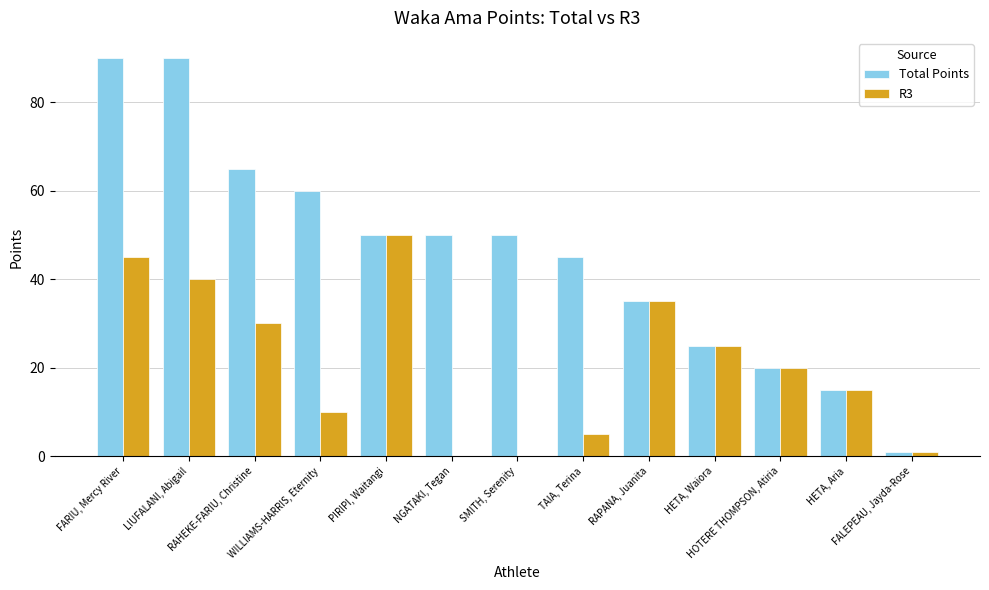

Reading right to left, transcribe all the data shown in this chart.

Total Points: FALEPEAU, Jayda-Rose=1	HETA, Aria=15	HOTERE THOMPSON, Atiria=20	HETA, Waiora=25	RAPANA, Juanita=35	TAIA, Terina=45	SMITH, Serenity=50	NGATAKI, Tegan=50	PIRIPI, Waitangi=50	WILLIAMS-HARRIS, Eternity=60	RAHEKE-FARIU, Christine=65	LIUFALANI, Abigail=90	FARIU, Mercy River=90
R3: FALEPEAU, Jayda-Rose=1	HETA, Aria=15	HOTERE THOMPSON, Atiria=20	HETA, Waiora=25	RAPANA, Juanita=35	TAIA, Terina=5	SMITH, Serenity=0	NGATAKI, Tegan=0	PIRIPI, Waitangi=50	WILLIAMS-HARRIS, Eternity=10	RAHEKE-FARIU, Christine=30	LIUFALANI, Abigail=40	FARIU, Mercy River=45